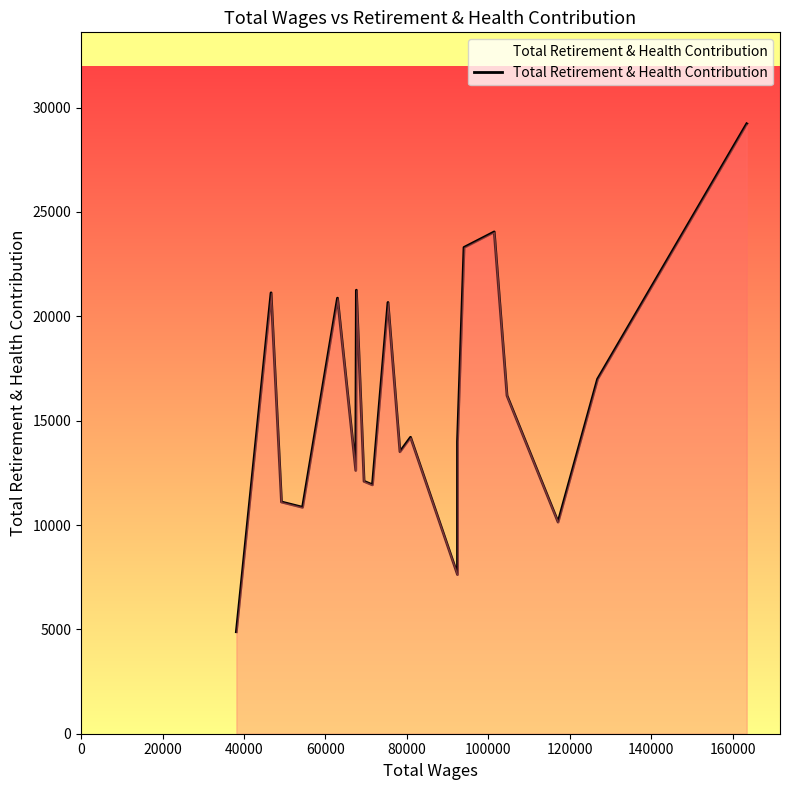

True or false: the data shows 22315 at 100000.

False